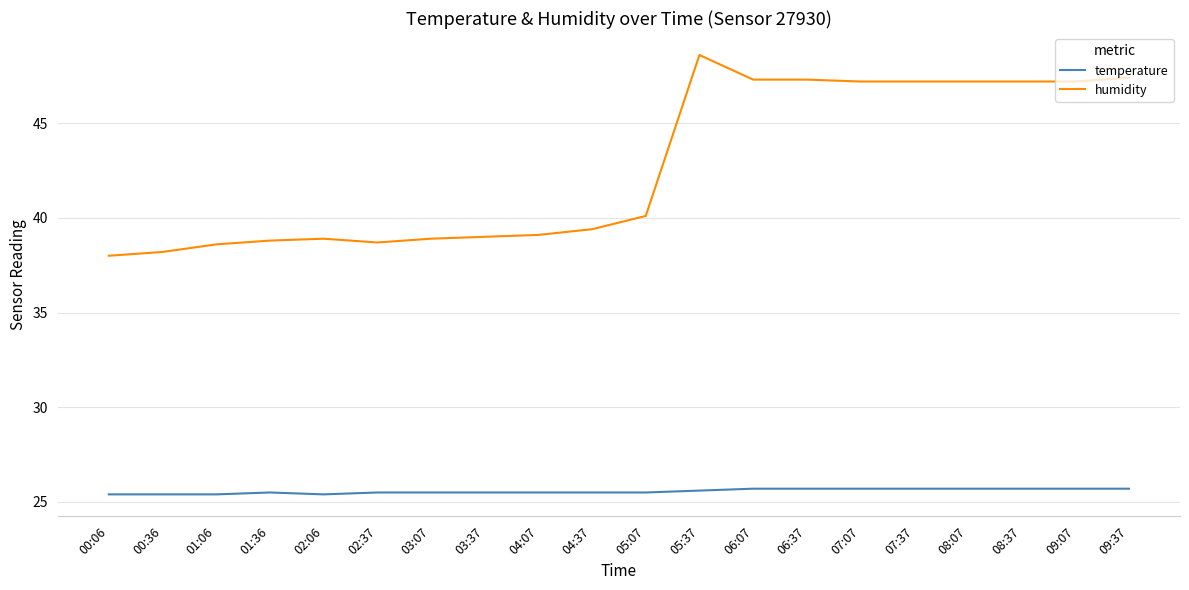

What is the sum of all temperature values?

511.3